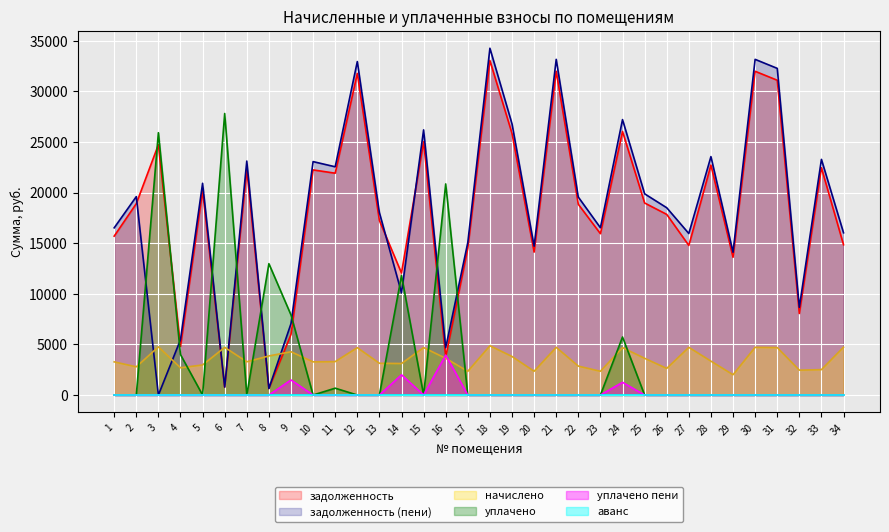

The value of уплачено пени at 22 is -2246.6. True or false?

False